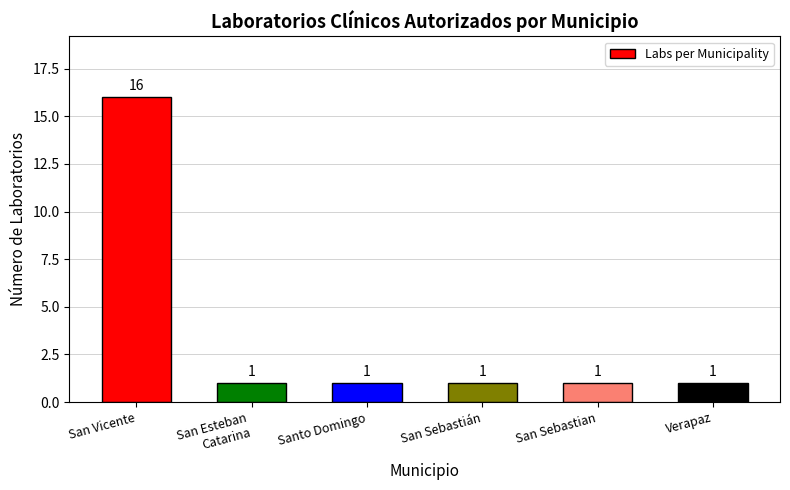

How many categories are shown in the chart?

6